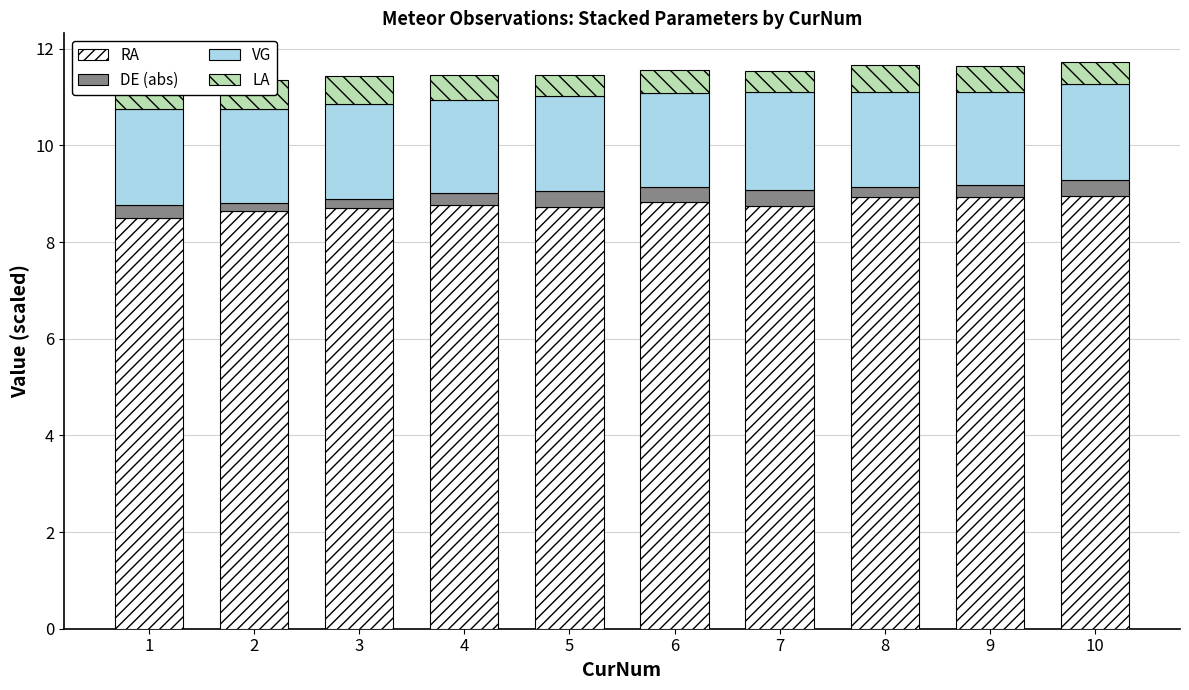

What is the total value across all series at 8?

11.7